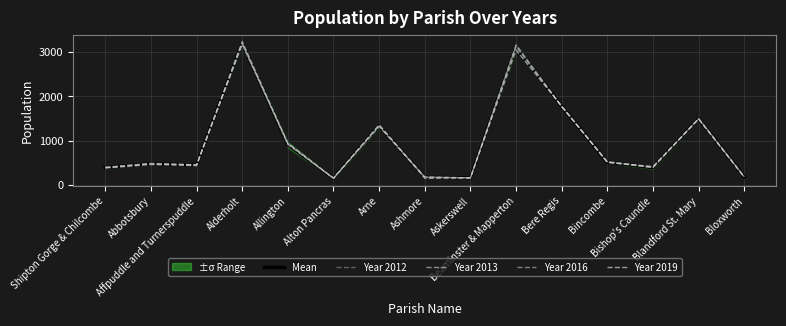

In Mean, how many points are lower than both neighbors (excluding endpoints)?

4